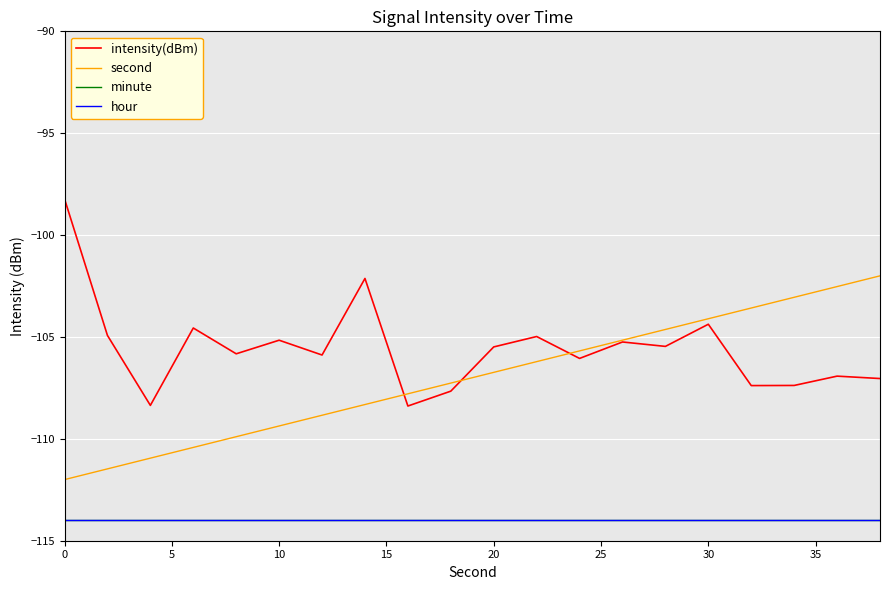

Does the chart display data point markers on the line(s)?

No